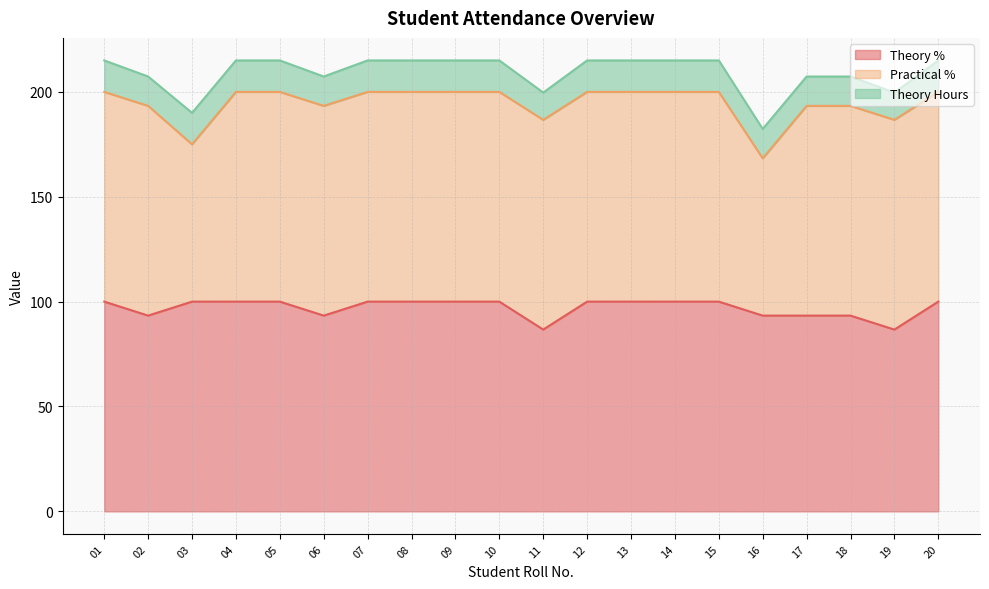

Which series has the widest spread of values?

Practical %